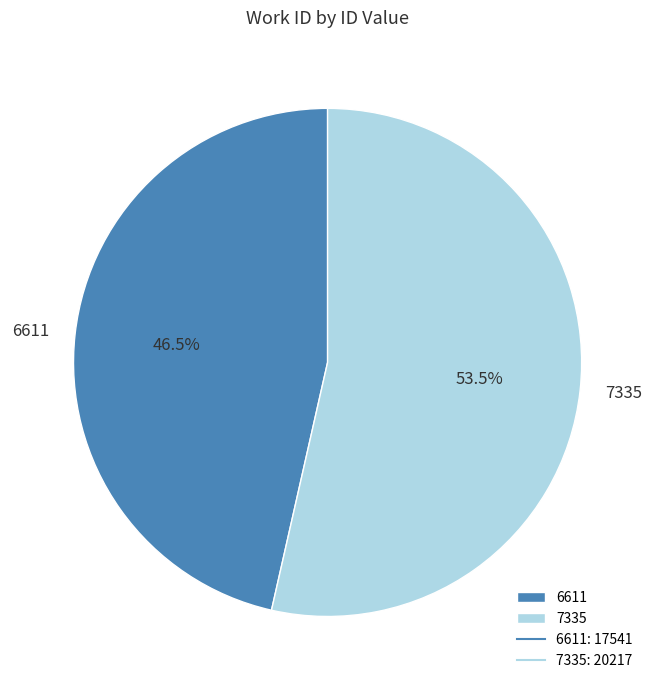

True or false: 7335 accounts for 44% of the total.

False